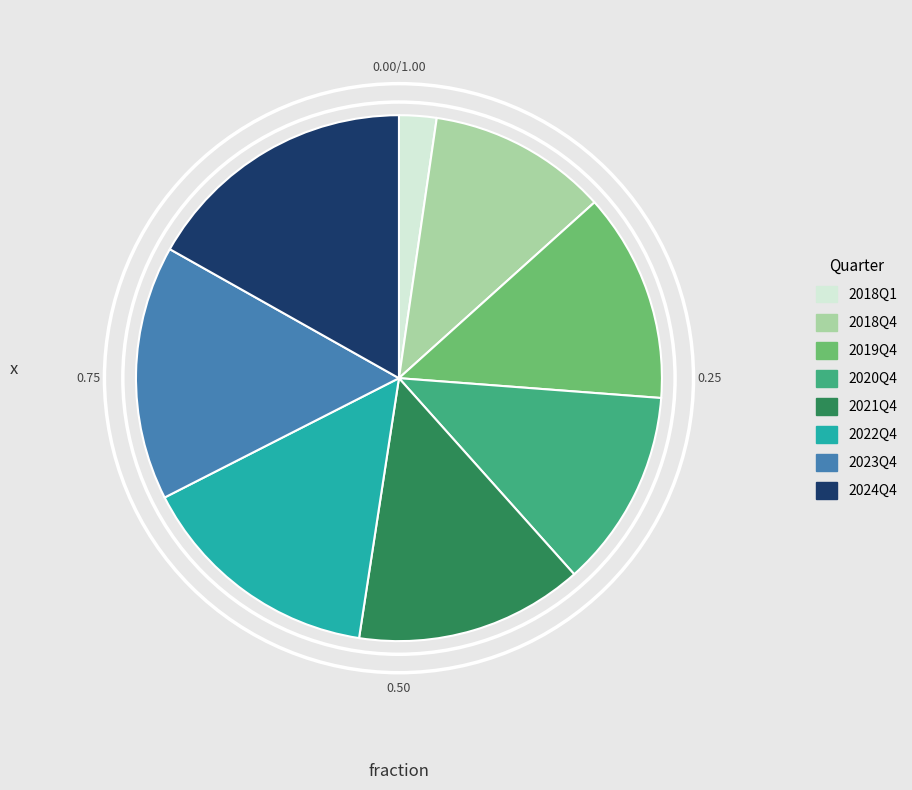

How many slices are in this pie chart?

8